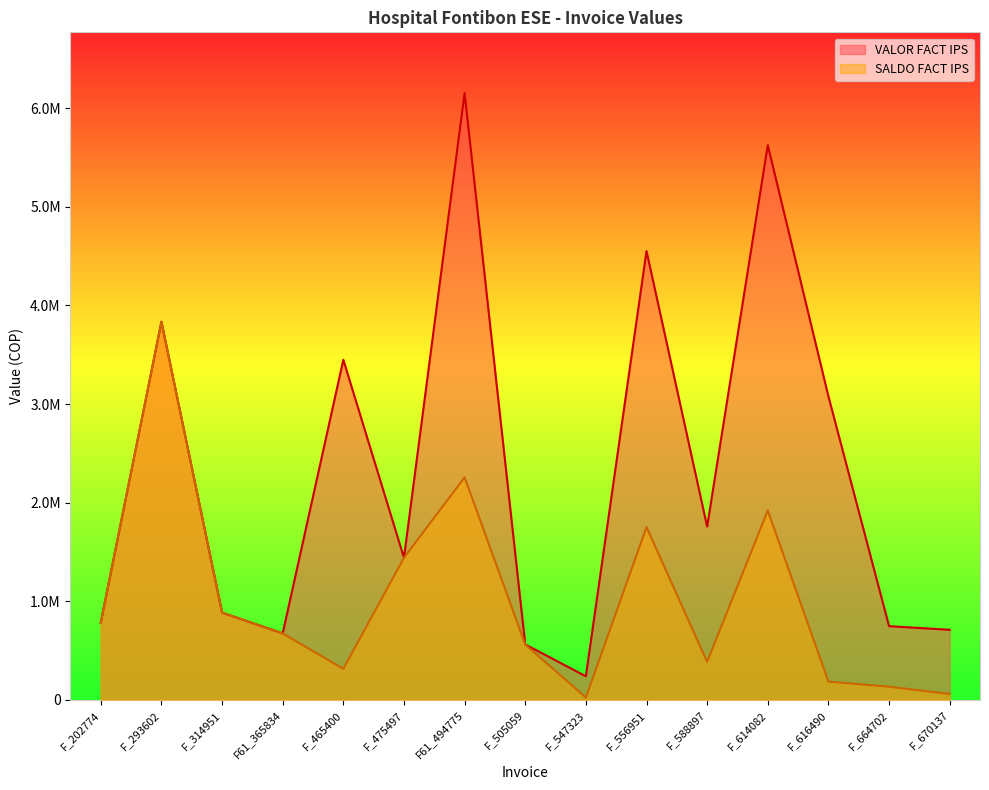

Is the value of SALDO FACT IPS at F61_494775 greater than the value of VALOR FACT IPS at F61_494775?

No